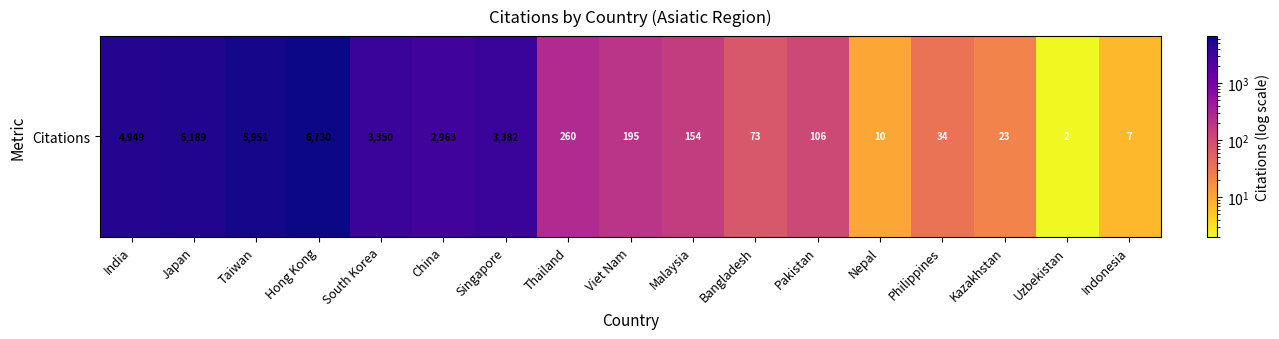

Reading left to right, transcribe all the data shown in this chart.

India=4949	Japan=5189	Taiwan=5951	Hong Kong=6730	South Korea=3350	China=2963	Singapore=3382	Thailand=260	Viet Nam=195	Malaysia=154	Bangladesh=73	Pakistan=106	Nepal=10	Philippines=34	Kazakhstan=23	Uzbekistan=2	Indonesia=7